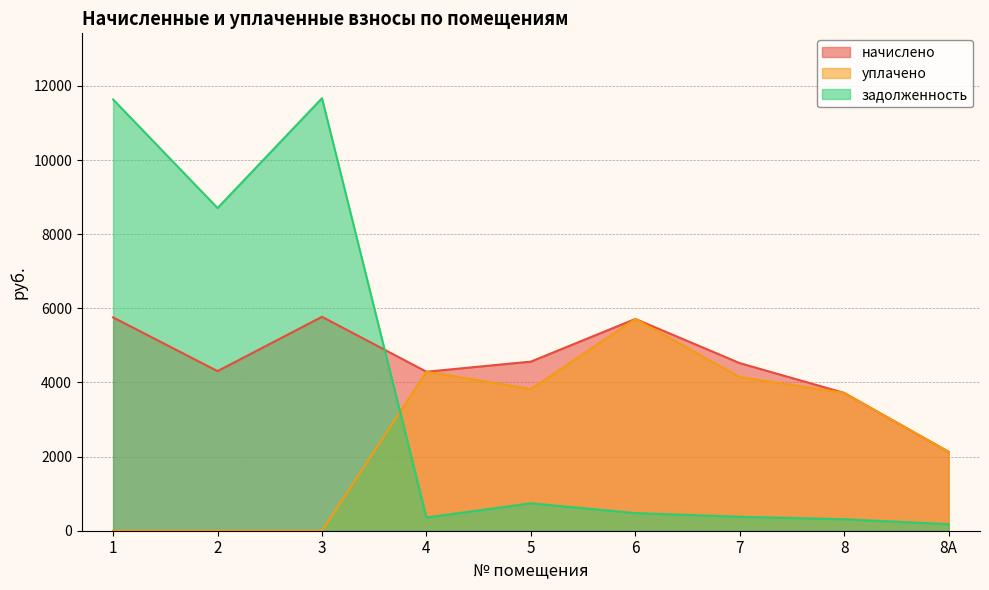

What is the label of the 5th point from the left?

5